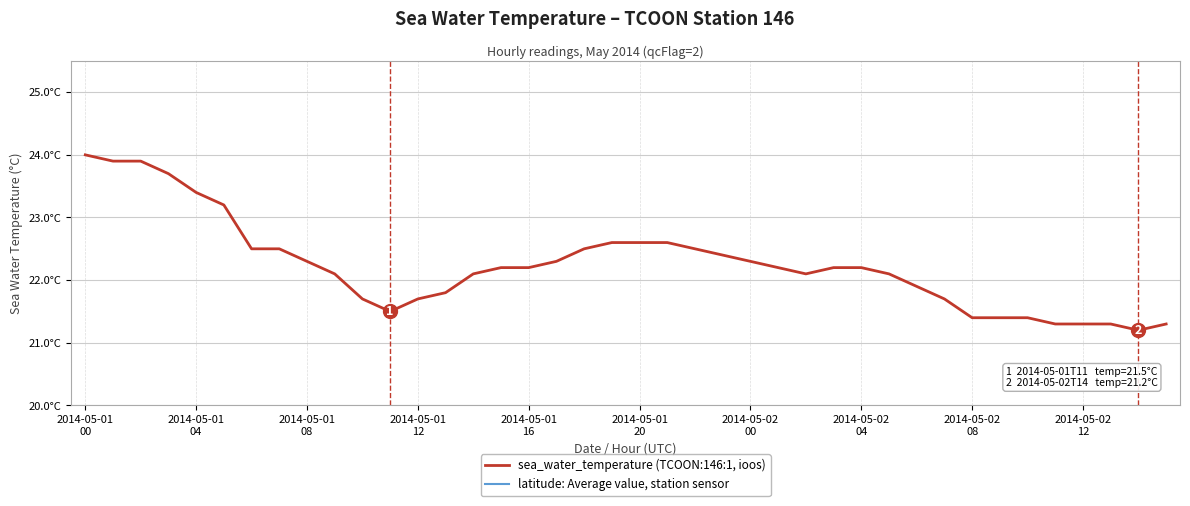

Read the sea_water_temperature (TCOON:146:1, ioos) value at 23.

22.4